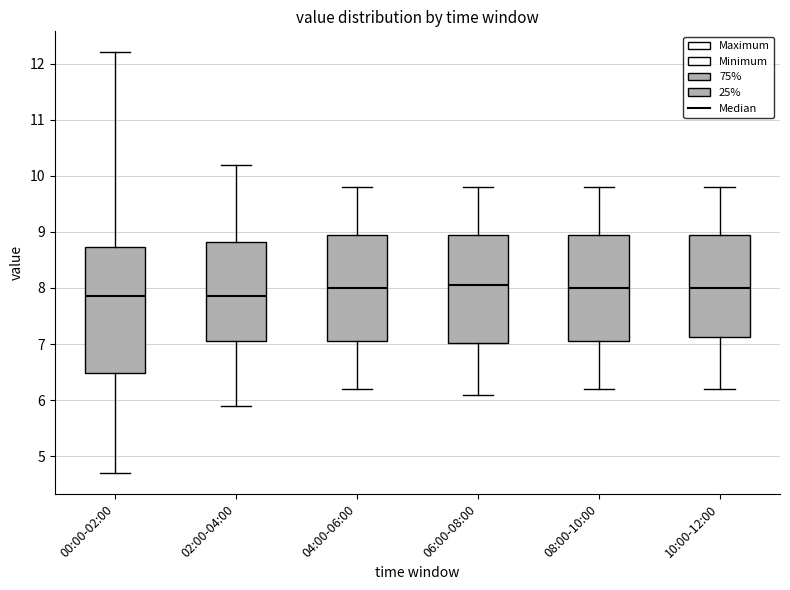

Where is the upper edge of the box for 00:00-02:00 on the y-axis? The values are not printed on the chart, so give them approximately, as read against the axis.

8.7